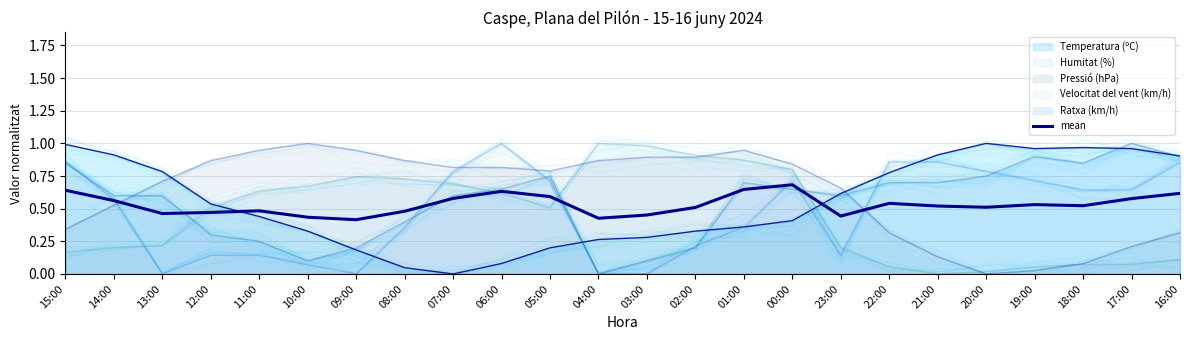

Rank the categories by value from highest to lowest.

00:00, 01:00, 15:00, 06:00, 16:00, 05:00, 07:00, 17:00, 14:00, 22:00, 19:00, 18:00, 21:00, 20:00, 02:00, 11:00, 08:00, 12:00, 13:00, 03:00, 23:00, 10:00, 04:00, 09:00